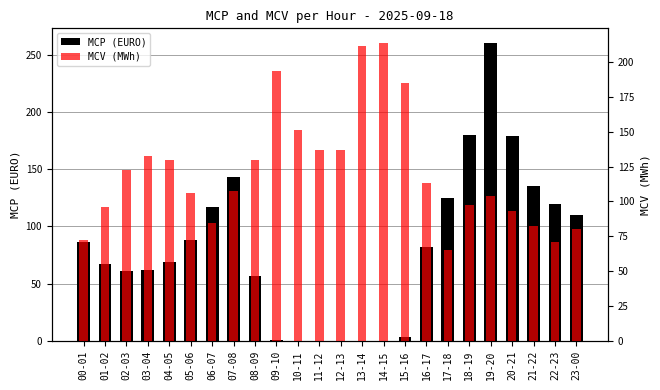

Is the value of MCP (EURO) at 05-06 greater than the value of MCV (MWh) at 16-17?

No